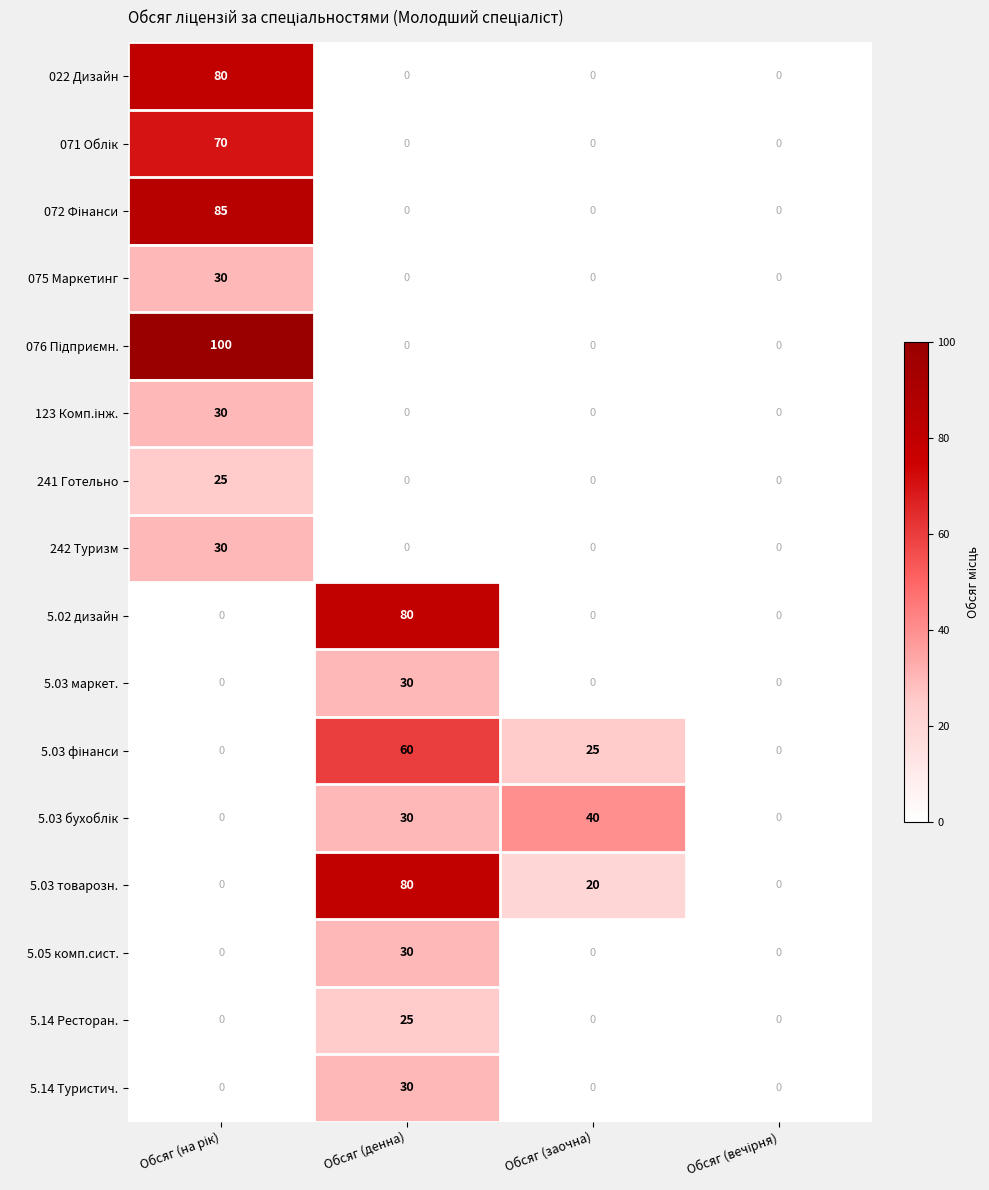

What is the difference between the highest and lowest values at Обсяг (заочна)?

40